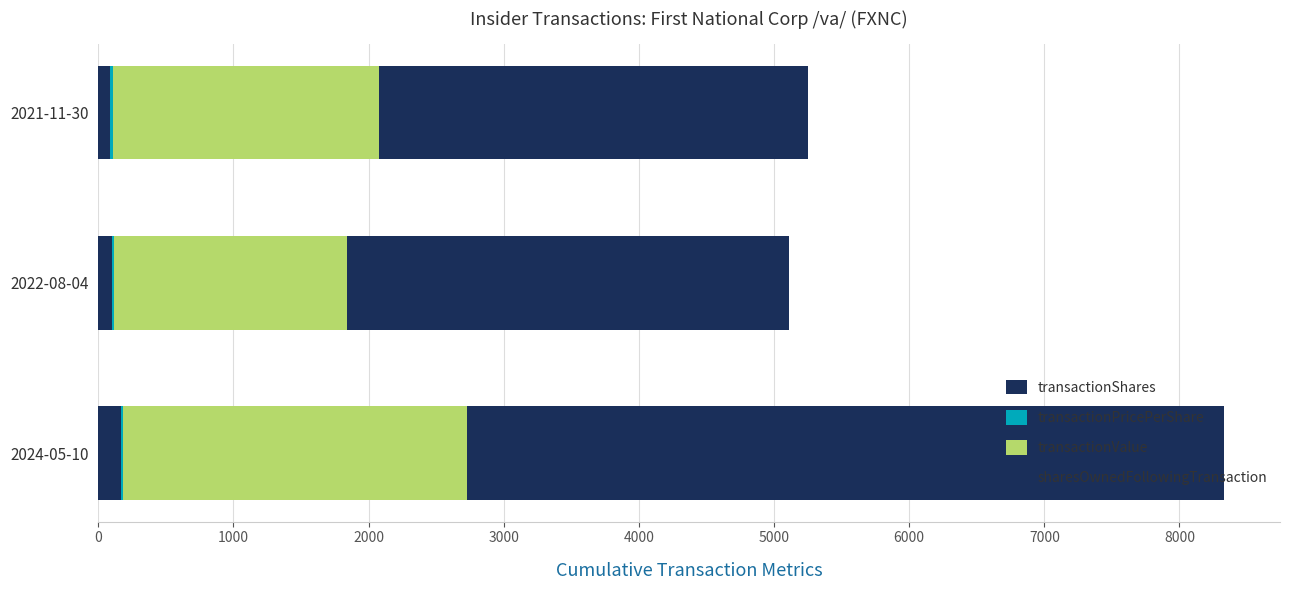

How many distinct data groups are displayed?

4